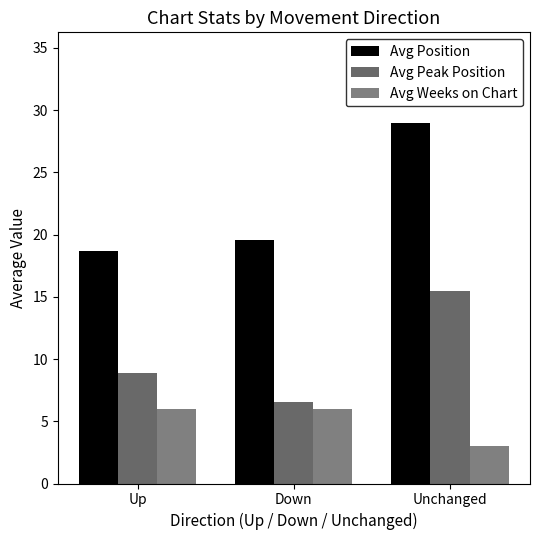

The Avg Position series shows 5.3 at Down. True or false?

False